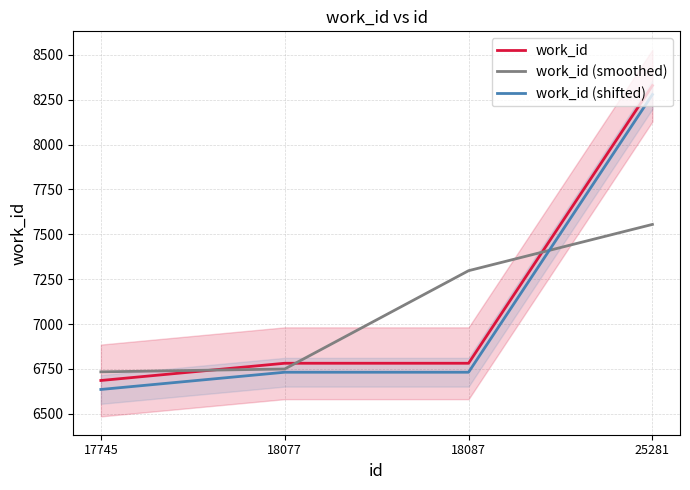

After their last crossing, which series has the higher values: work_id (smoothed) or work_id?

work_id